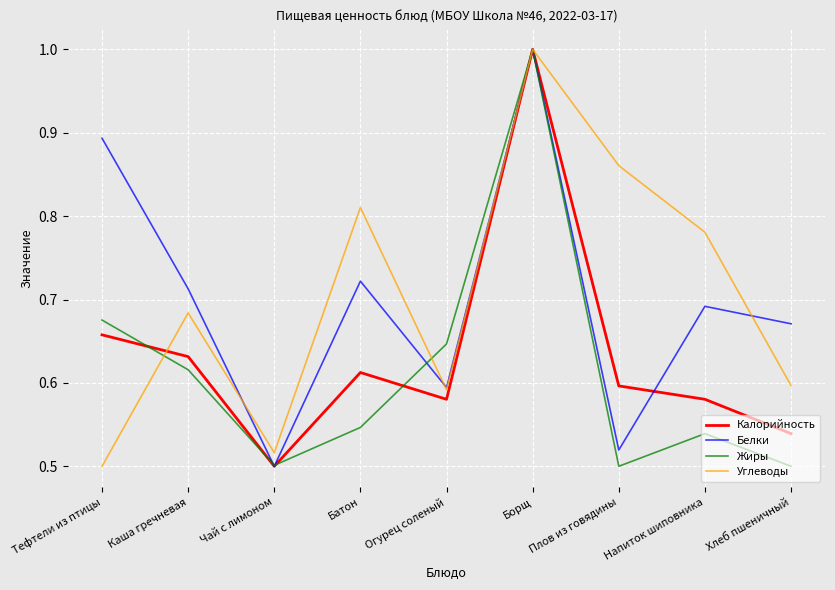

Rank the series at Хлеб пшеничный from lowest to highest value.

Жиры, Калорийность, Углеводы, Белки